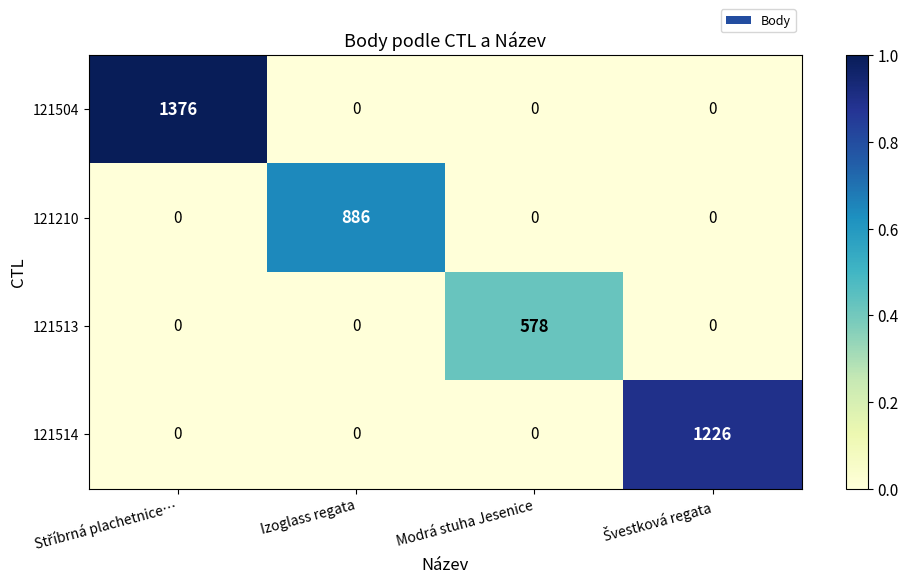

Is it true that 121513 equals 578 at Modrá stuha Jesenice?

True